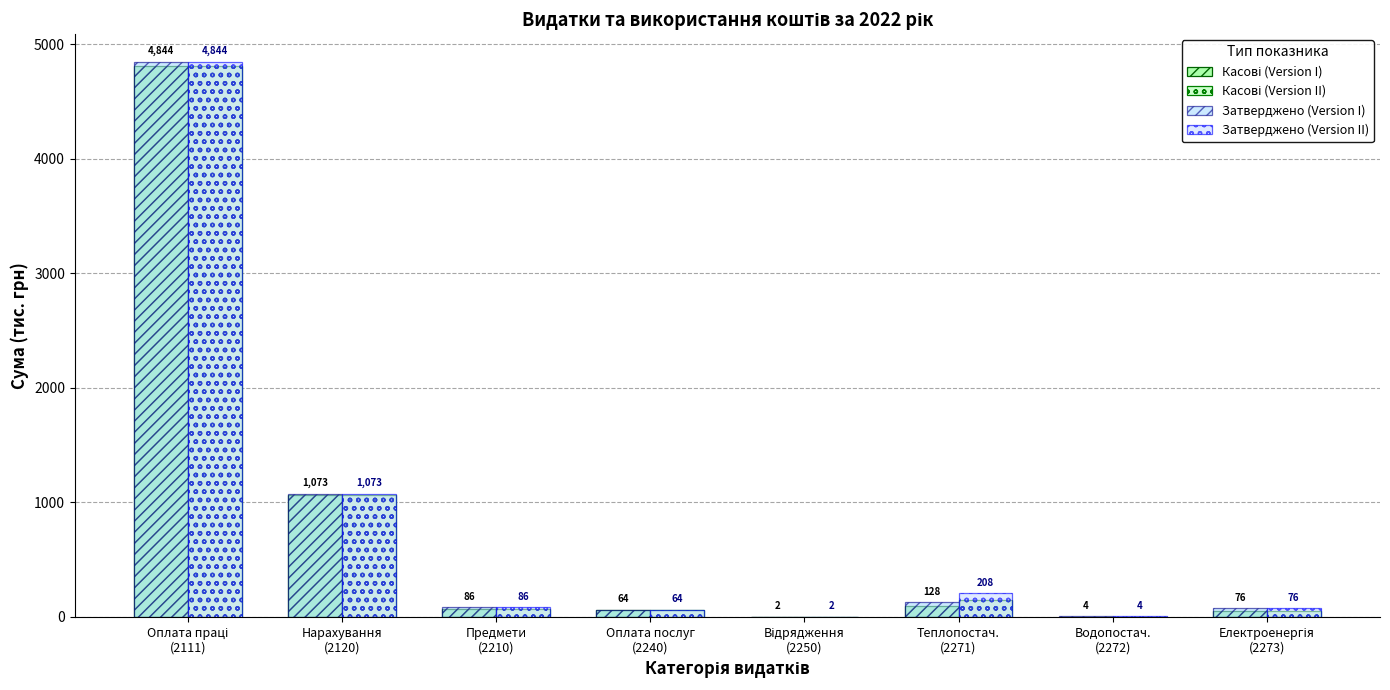

Are the bars horizontal?

No